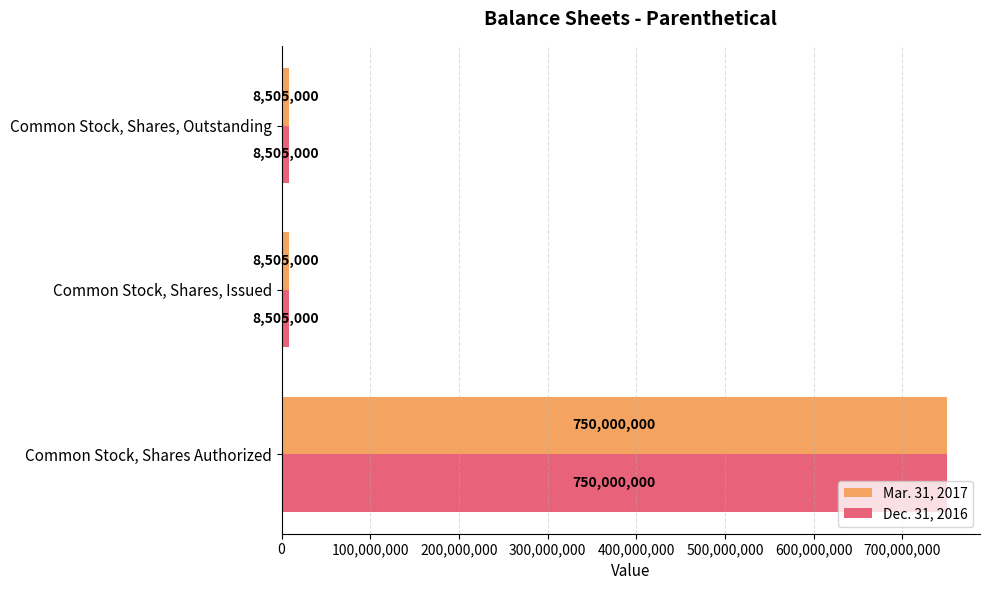

True or false: Dec. 31, 2016 has a value of 8505000 at Common Stock, Shares, Outstanding.

True